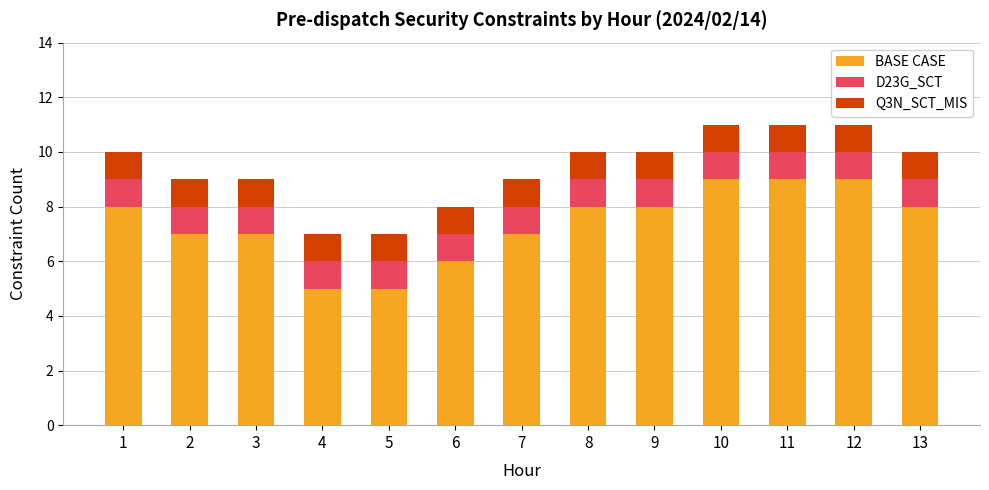

The BASE CASE series shows 10 at 3. True or false?

False